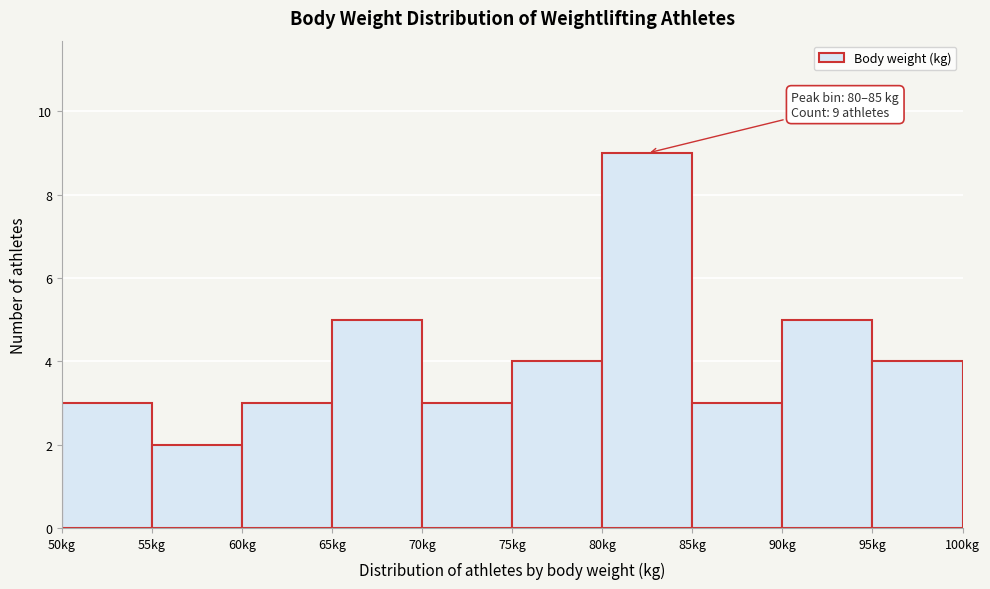

Over which range of the x-axis is the bar tallest?

80 to 85